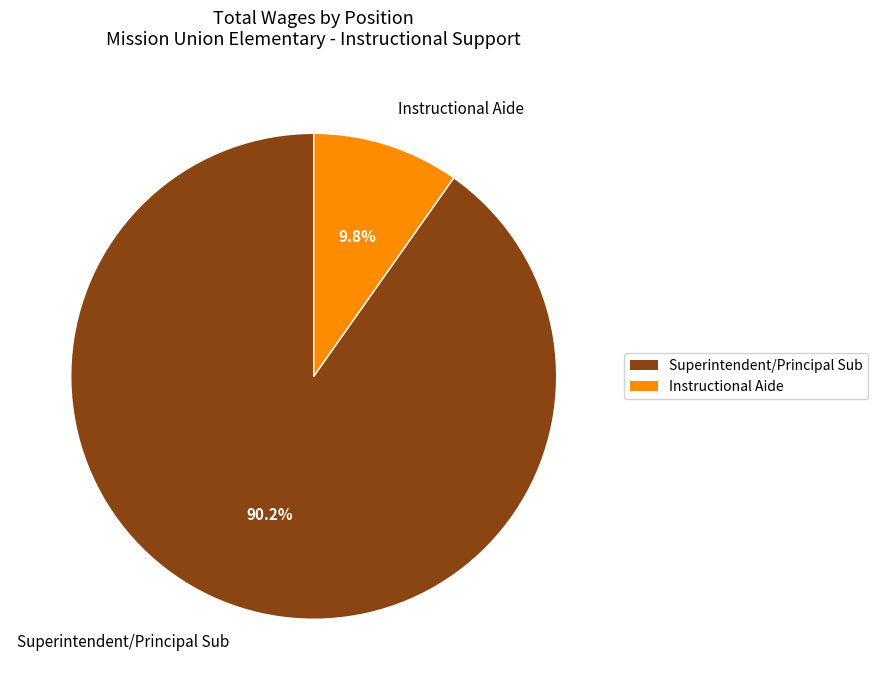

What is the ratio of the value at Instructional Aide to the value at Superintendent/Principal Sub?

0.1